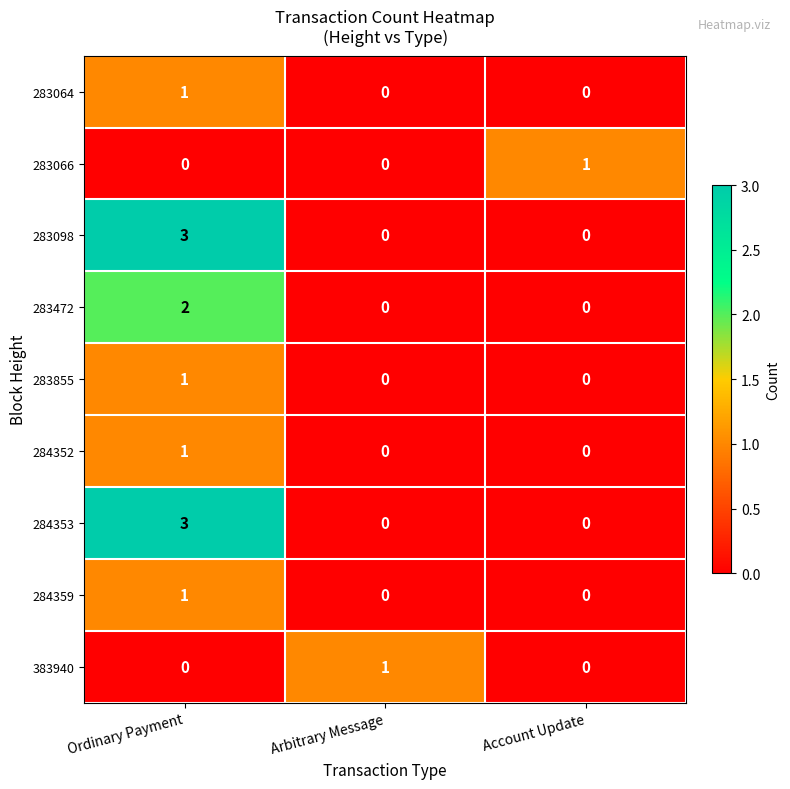

Is it true that 284353 equals 2 at Arbitrary Message?

False